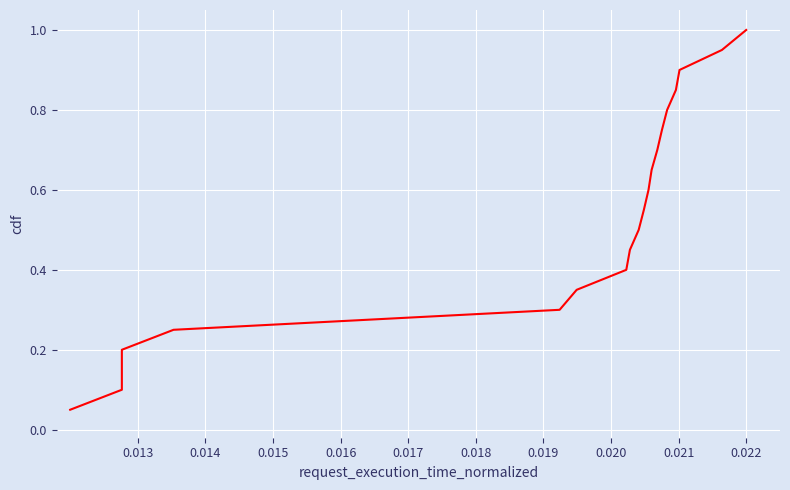

Reading left to right, list all the values displayed in this chart.

0.1	0.1	0.1	0.2	0.2	0.3	0.3	0.4	0.5	0.5	0.6	0.6	0.7	0.7	0.8	0.8	0.8	0.9	0.9	1.0